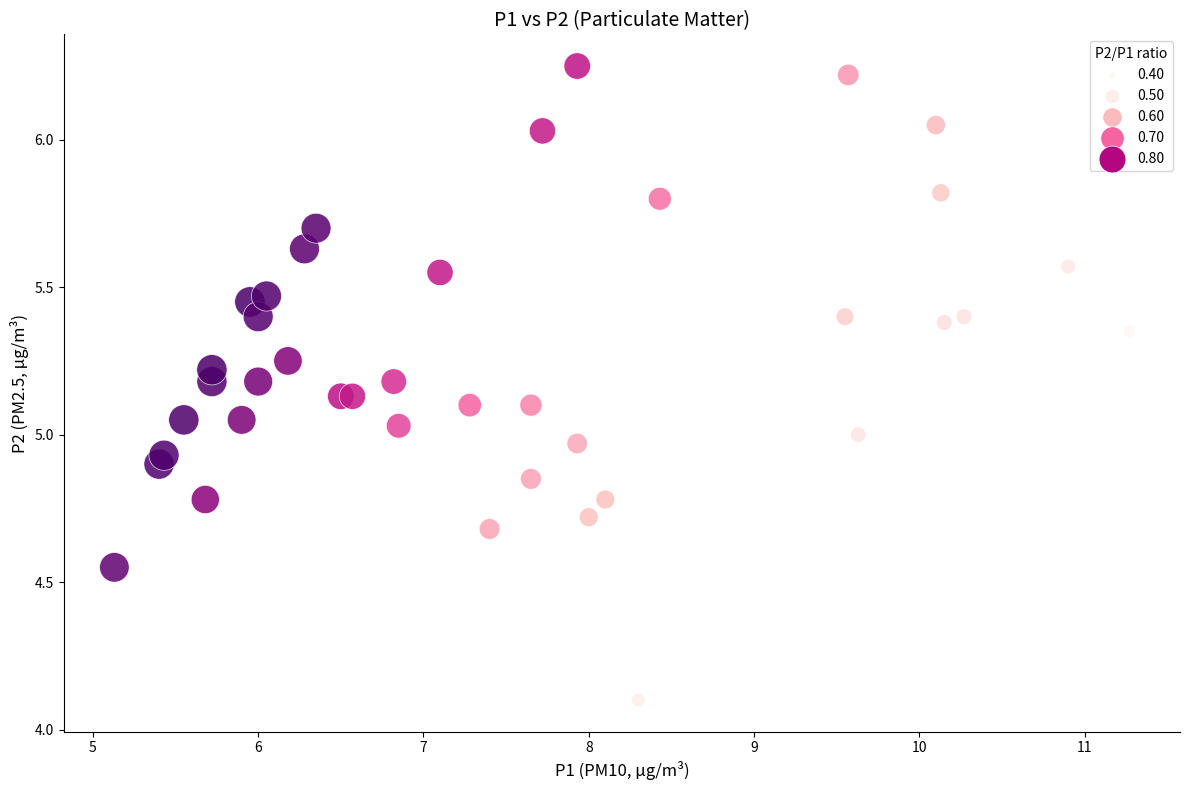

What is the range of X values (max minus min)?

6.1